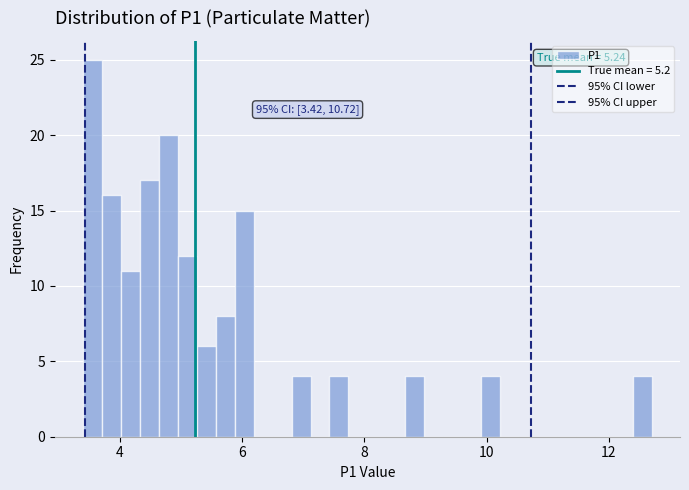

Read against the x-axis, roughly where is the centre of the tallest bar?

3.6